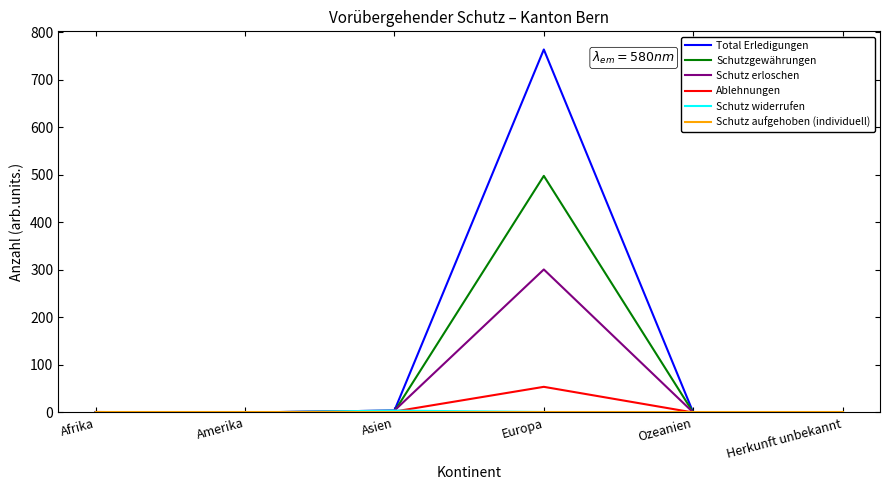

Which series has the largest range (max minus min)?

Total Erledigungen